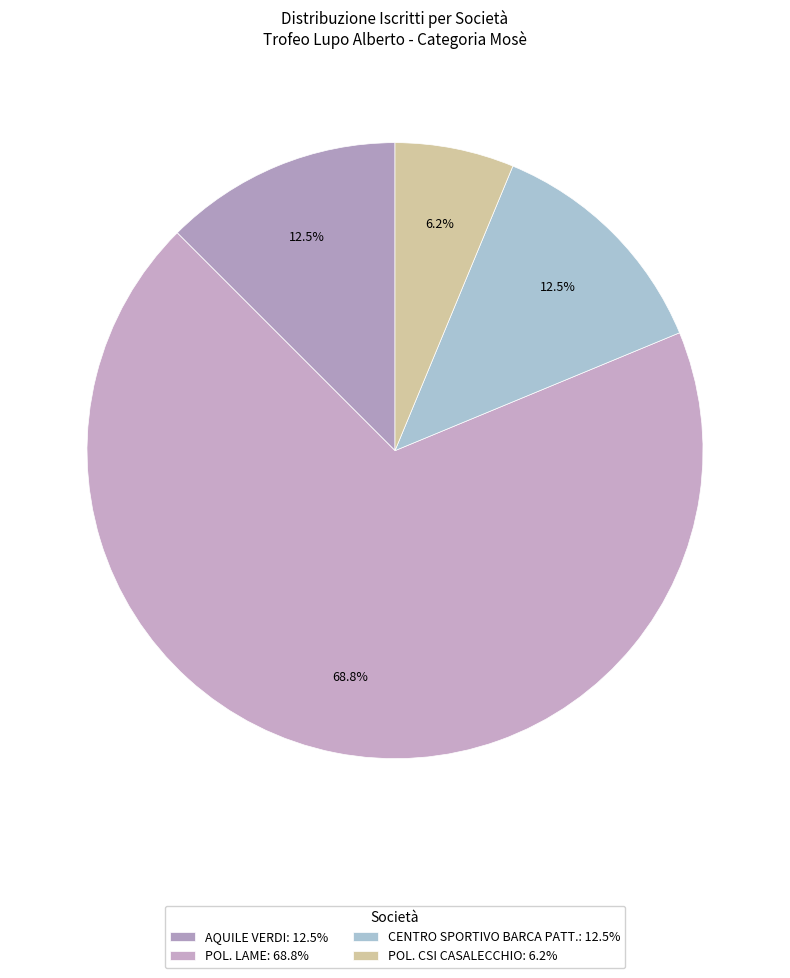

Count the number of slices in the pie.

4